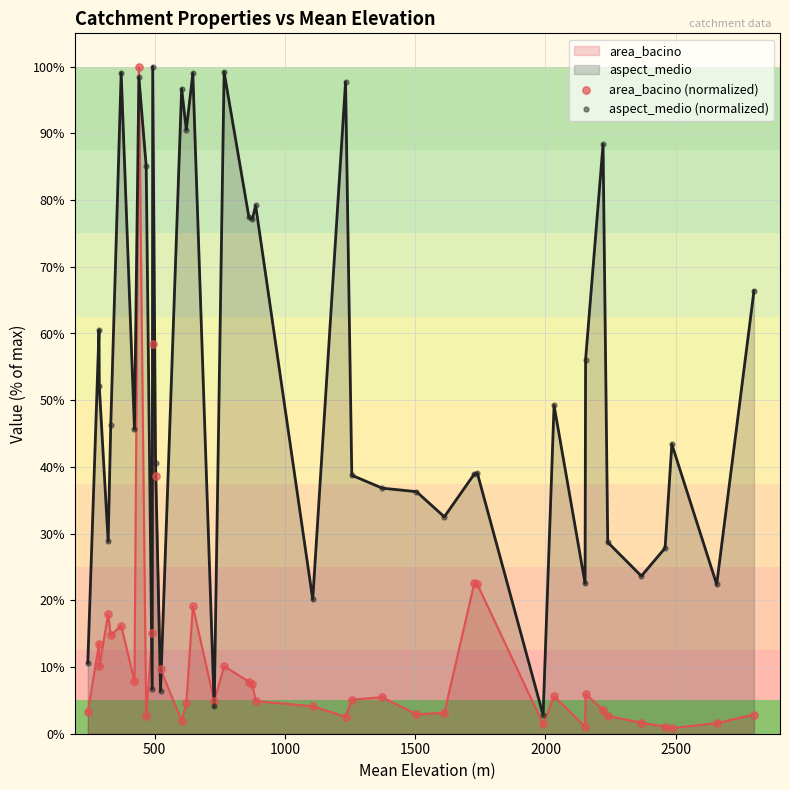

Which series has the largest total across all categories?

aspect_medio